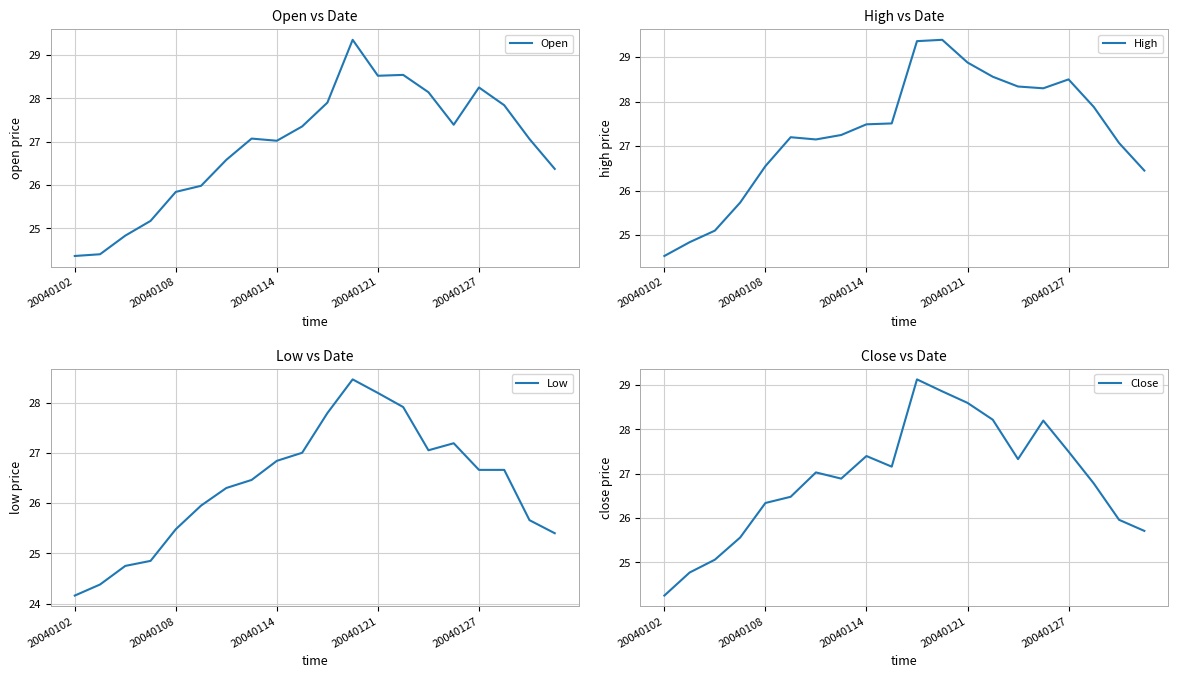

Where is the first local minimum for Low?

14